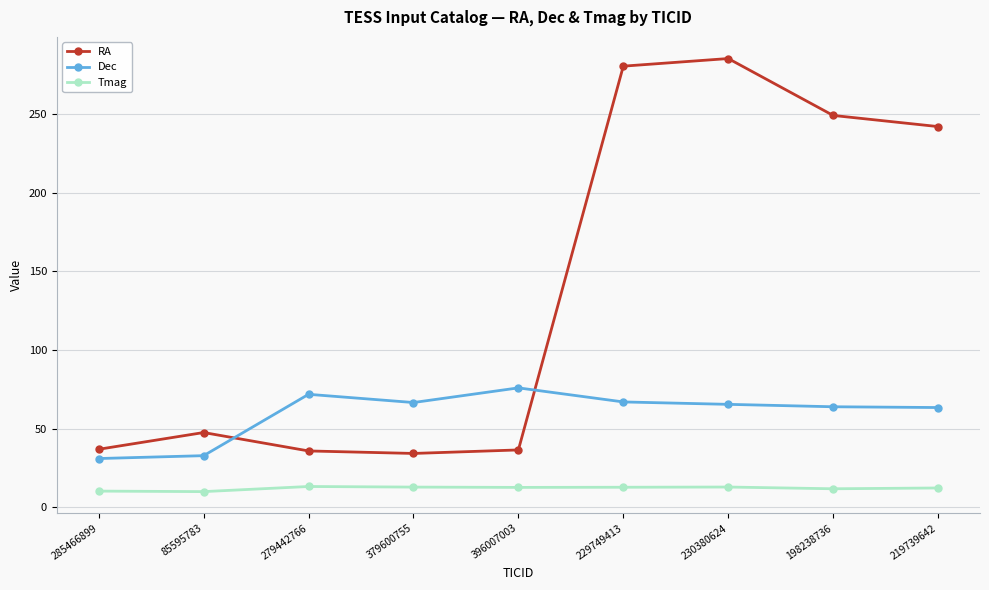

True or false: Tmag and RA intersect in this chart.

False